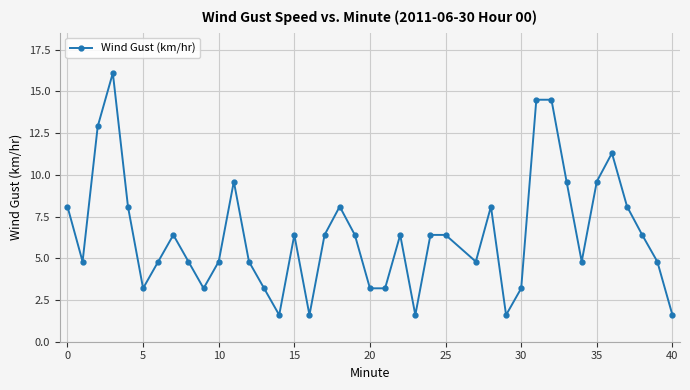

What is the maximum value shown in the chart?

16.1